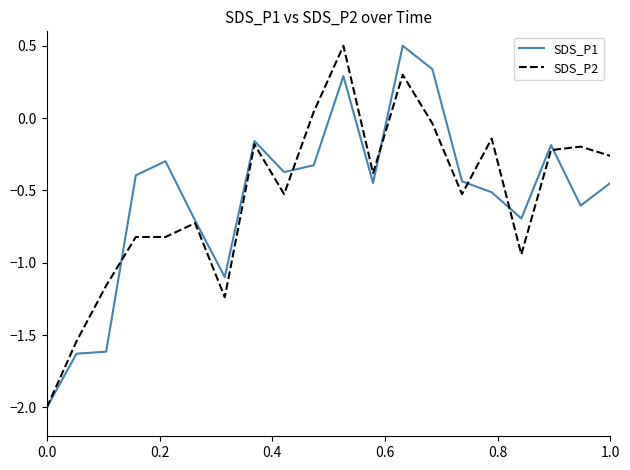

What is the minimum value for SDS_P1?

-2.0